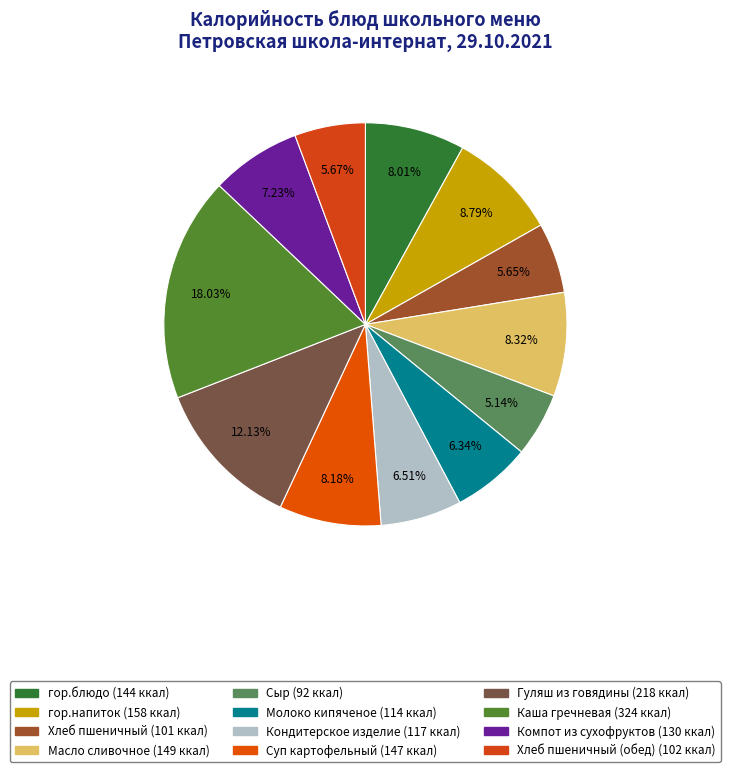

To the nearest percent, what is the difference between the largest and smallest slice percentages?

13%